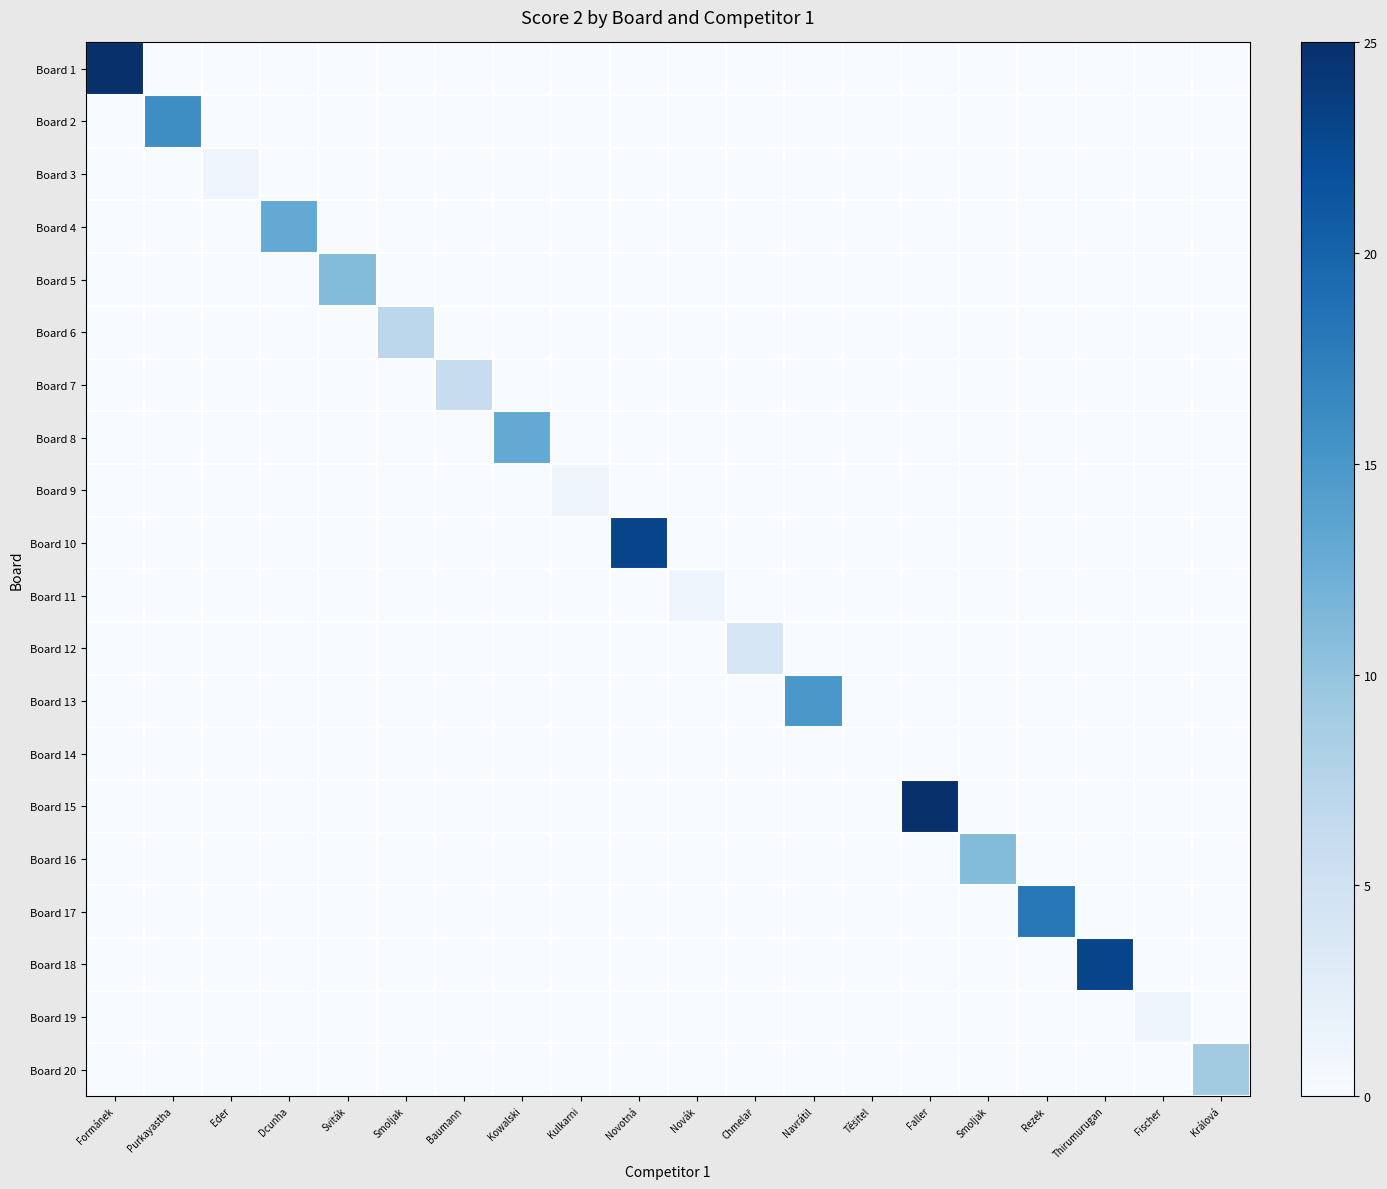

Which label corresponds to the largest value in the chart?

Formánek